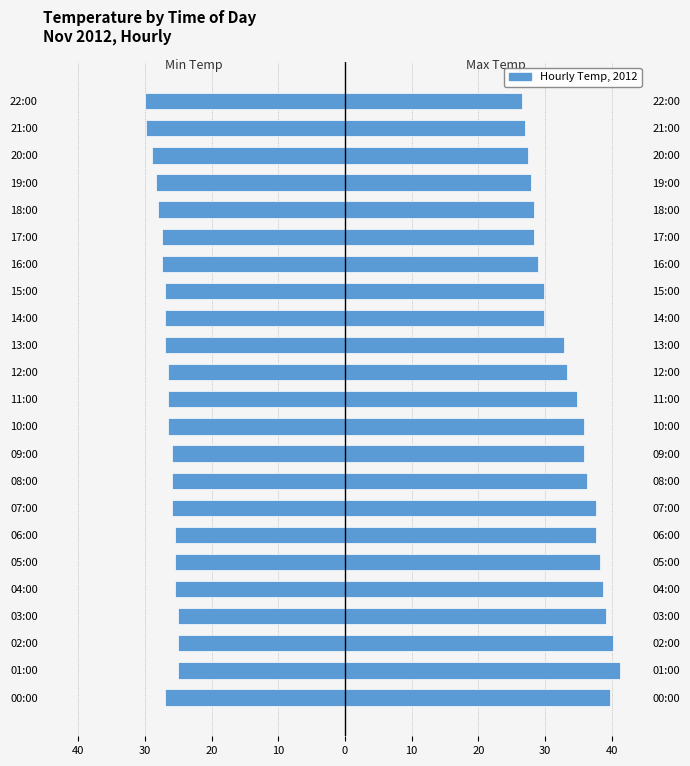

What is the label of the 1st bar from the right?

22:00